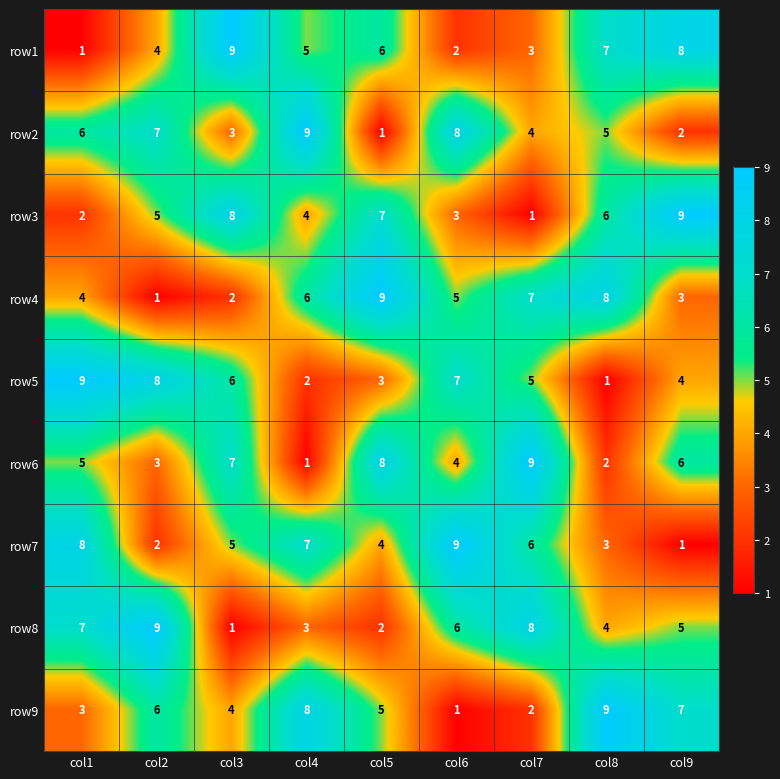

Which category has the highest value in the row8 series?

col2